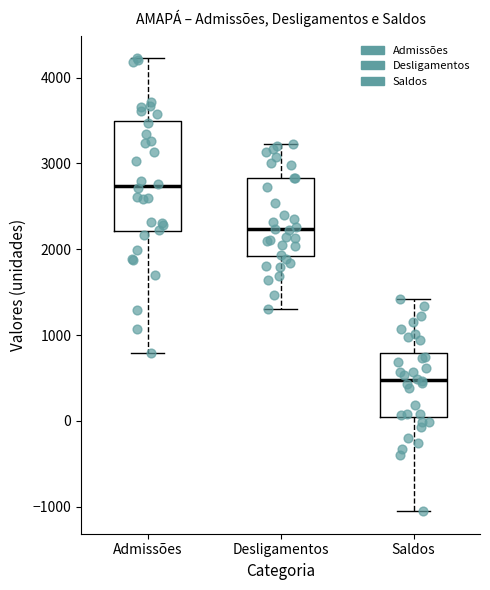

Reading left to right, read every box against the y-axis: the position of its median line, the range the box covers, and the ends of its whiskers. The values are not printed on the chart, so give them approximately, as read against the axis.

Admissões: median 2700, box 2200 to 3500, whiskers 800 to 4200
Desligamentos: median 2200, box 1900 to 2800, whiskers 1300 to 3200
Saldos: median 500, box 0 to 800, whiskers -1100 to 1400